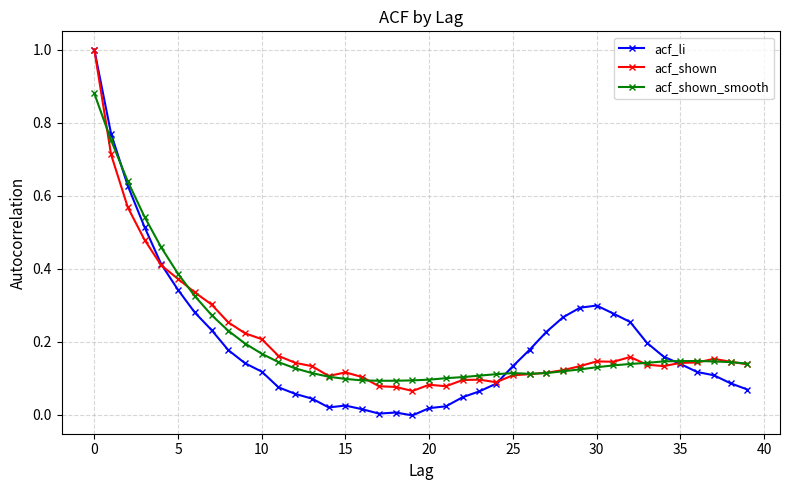

How many lines are shown in the chart?

3